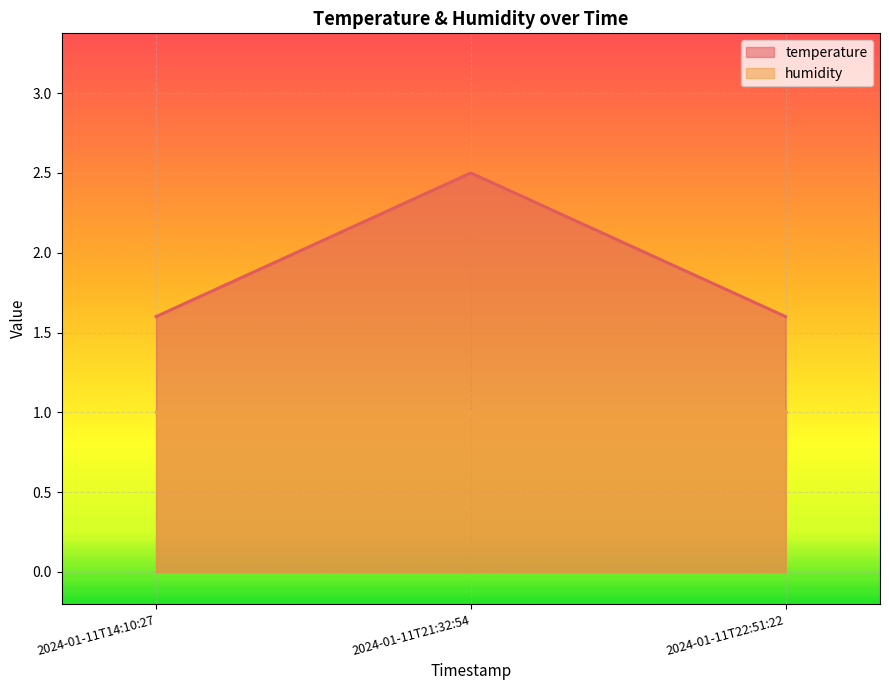

Reading right to left, list all the values displayed in this chart.

2024-01-11T22:51:22=1.6	2024-01-11T21:32:54=2.5	2024-01-11T14:10:27=1.6